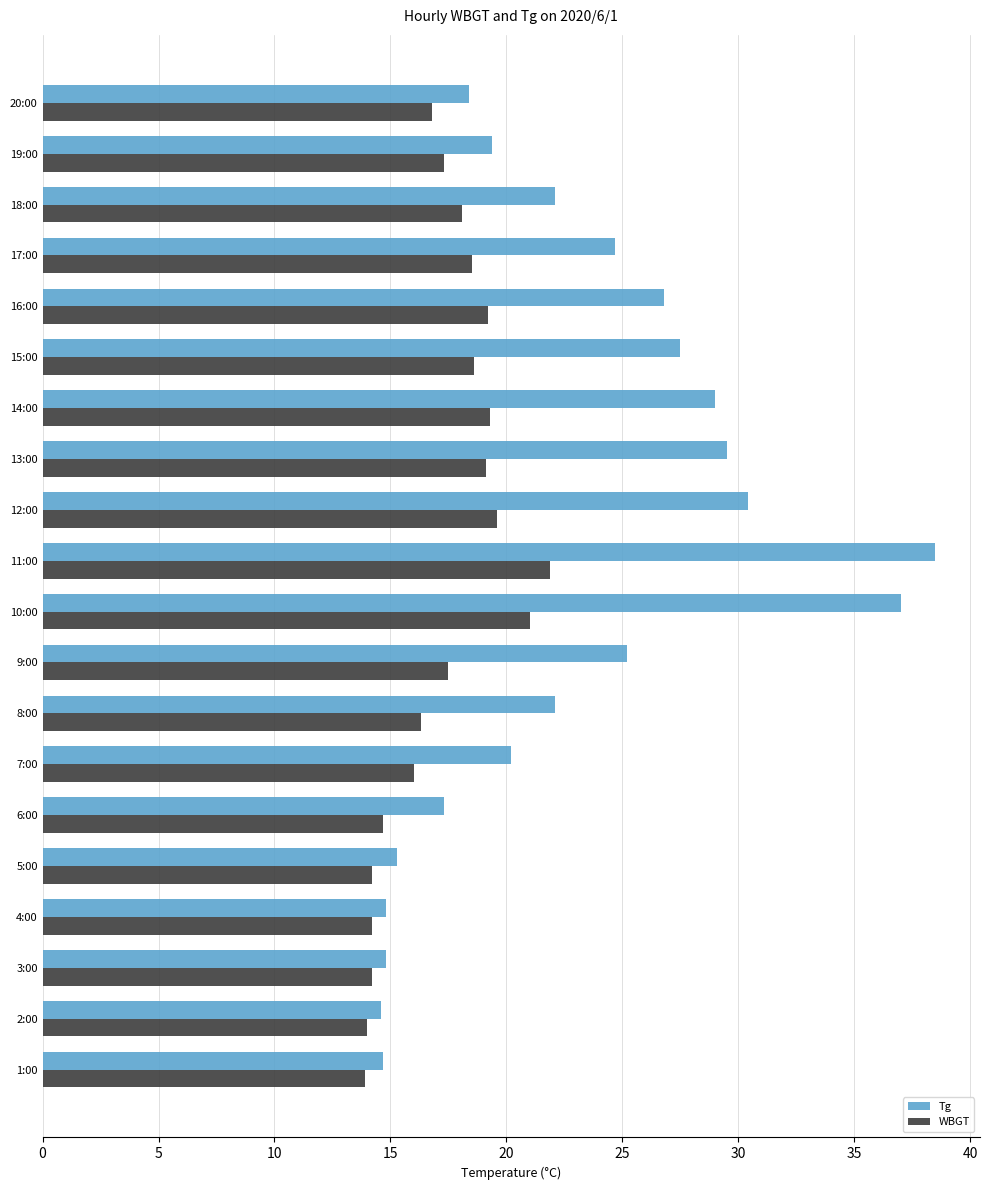

List the series in order of their overall mean, highest first.

Tg, WBGT